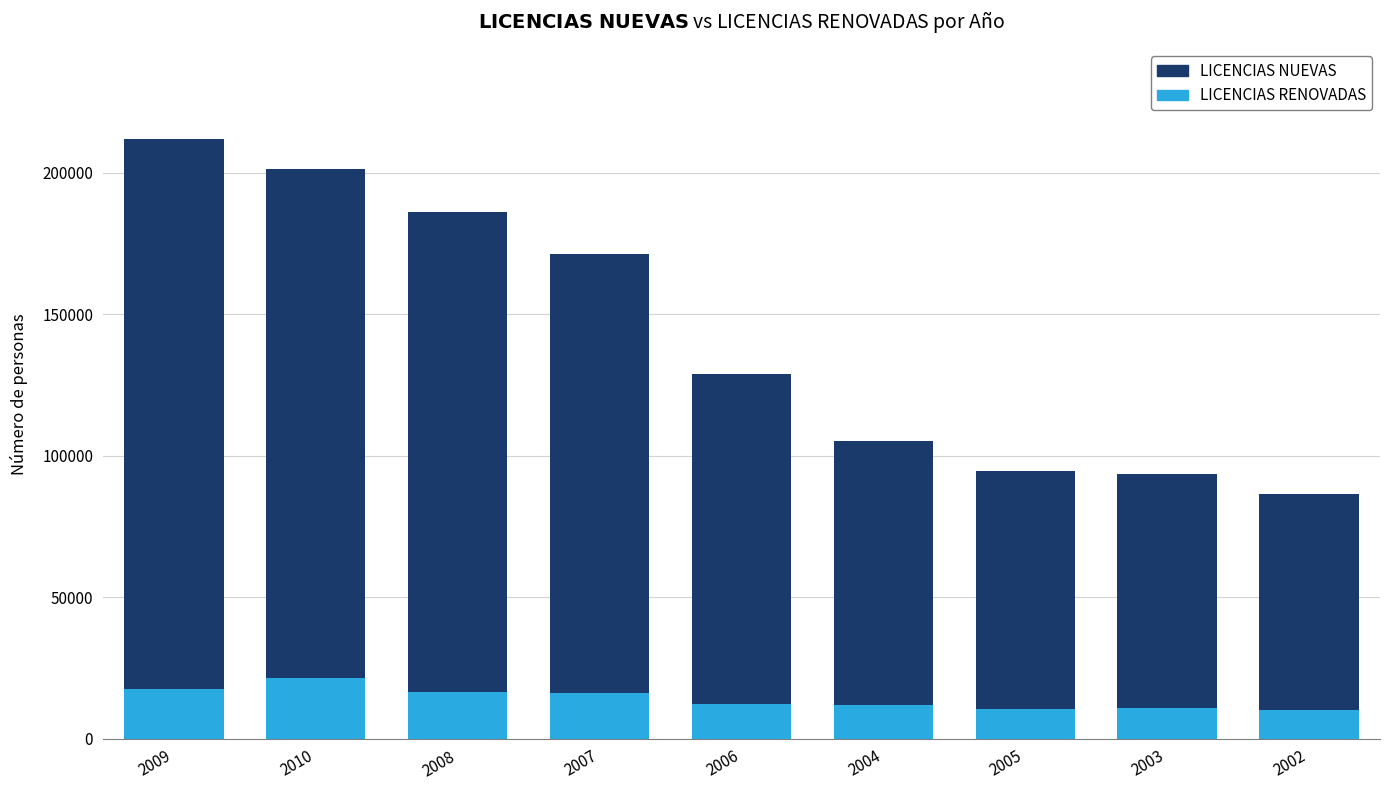

What is the greatest value displayed?

212013